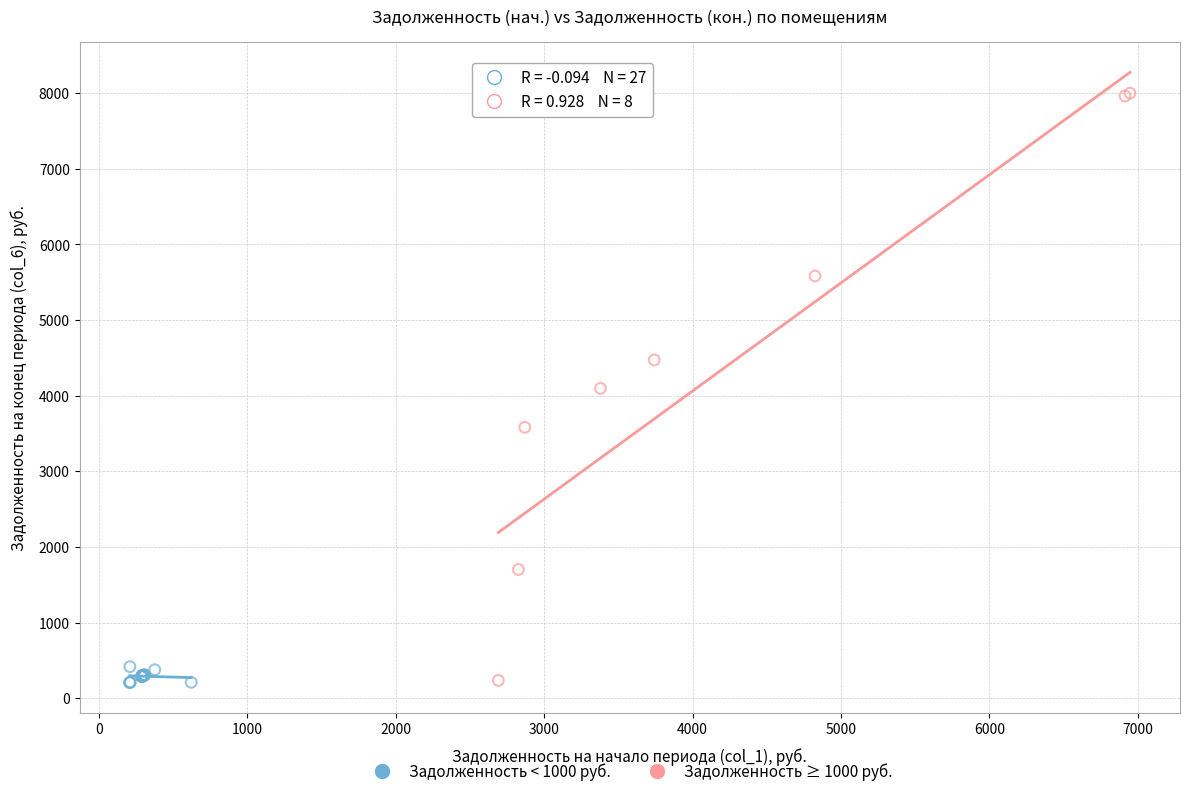

Which series reaches the maximum Y coordinate?

Задолженность ≥ 1000 руб.